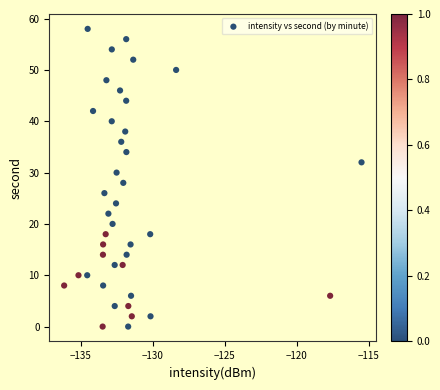

What is the range of Y values (max minus min)?

58